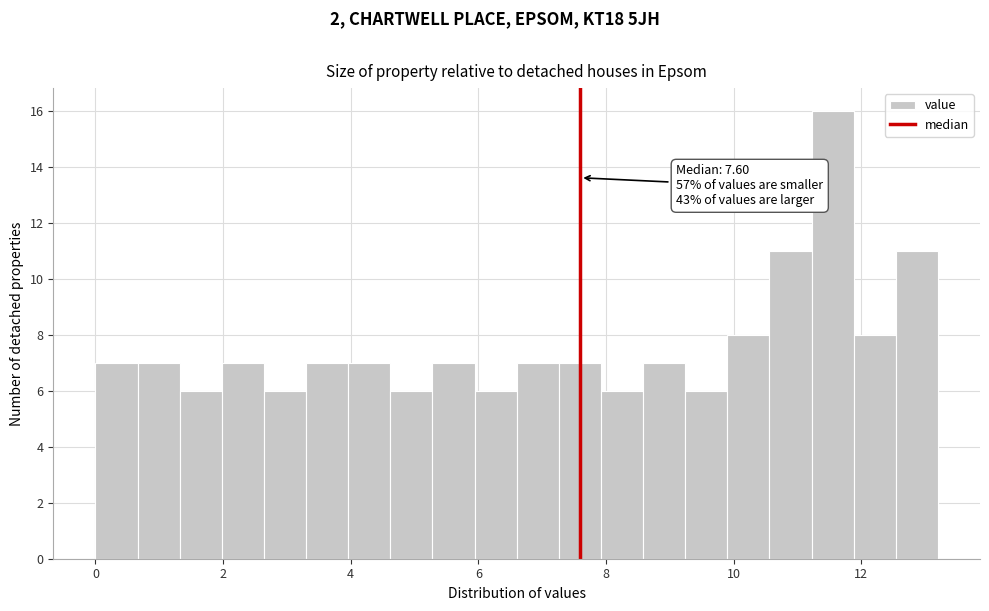

Read against the x-axis, roughly where is the centre of the tallest bar?

11.6